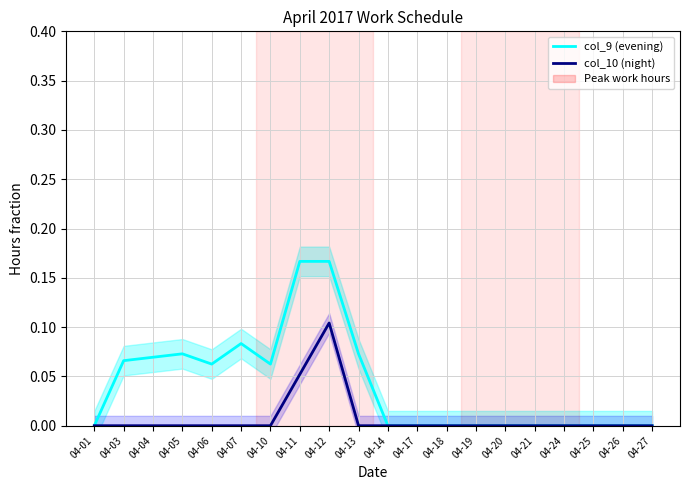

The value of col_9 (evening) at 04-04 is 0.0. True or false?

False